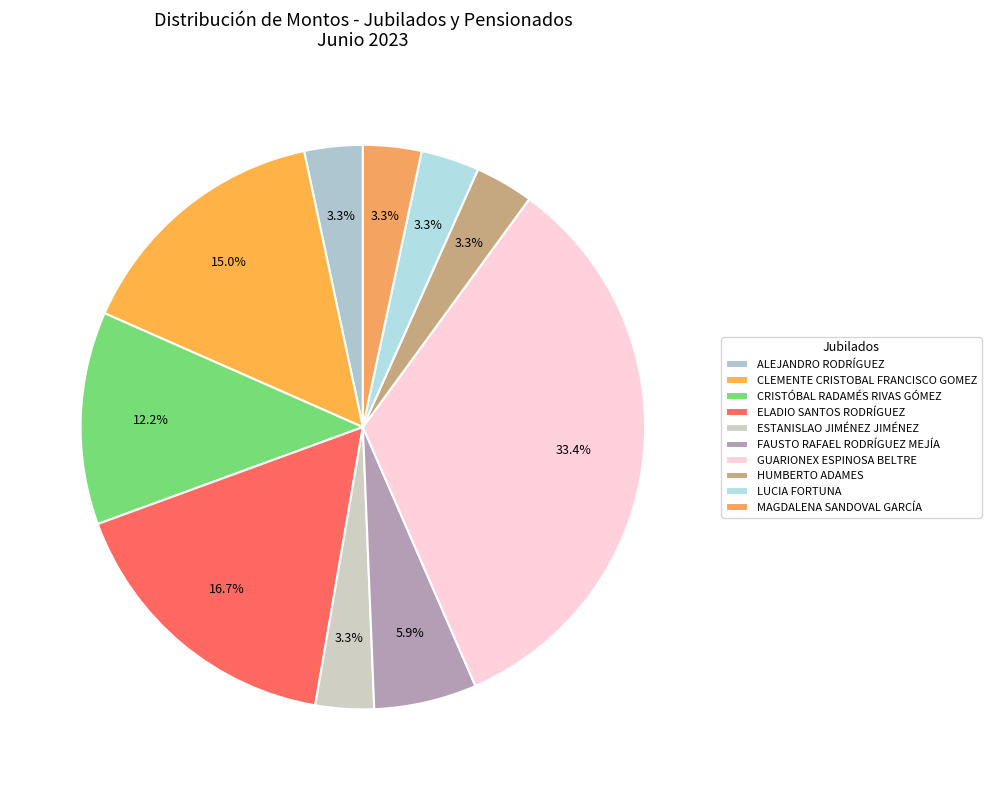

Between CRISTÓBAL RADAMÉS RIVAS GÓMEZ and ESTANISLAO JIMÉNEZ JIMÉNEZ, which is larger?

CRISTÓBAL RADAMÉS RIVAS GÓMEZ